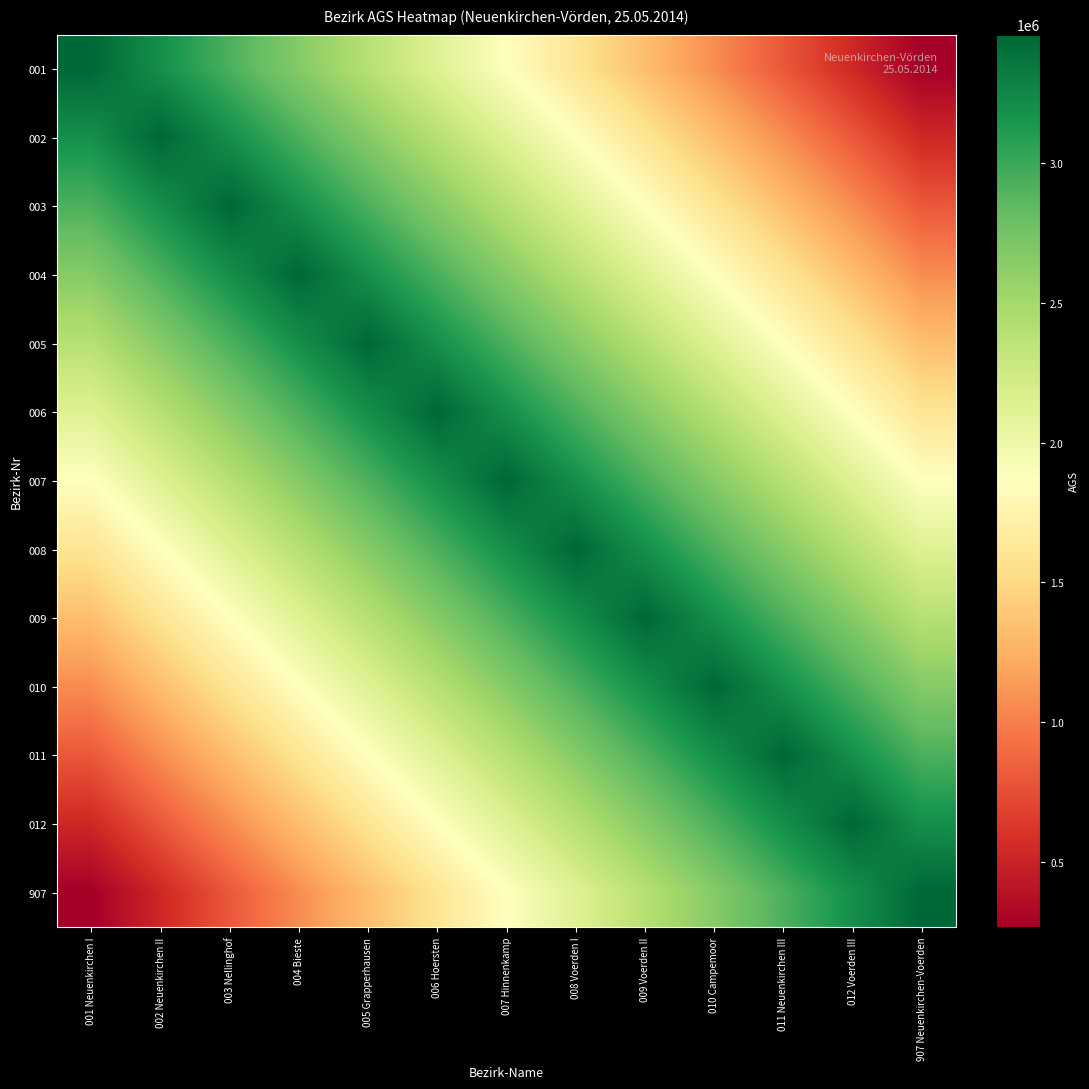

Which has a higher value, 007 Hinnenkamp or 009 Voerden II?

007 Hinnenkamp